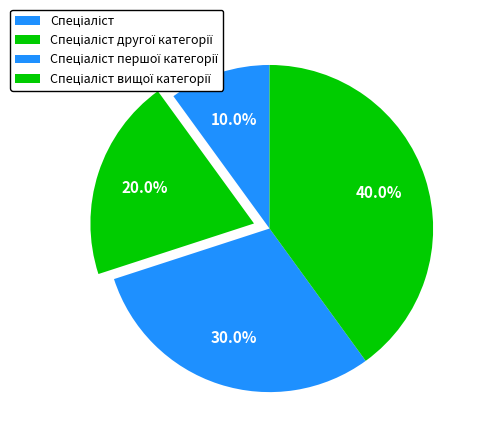

To the nearest percent, what percentage of the pie is Спеціаліст?

10%